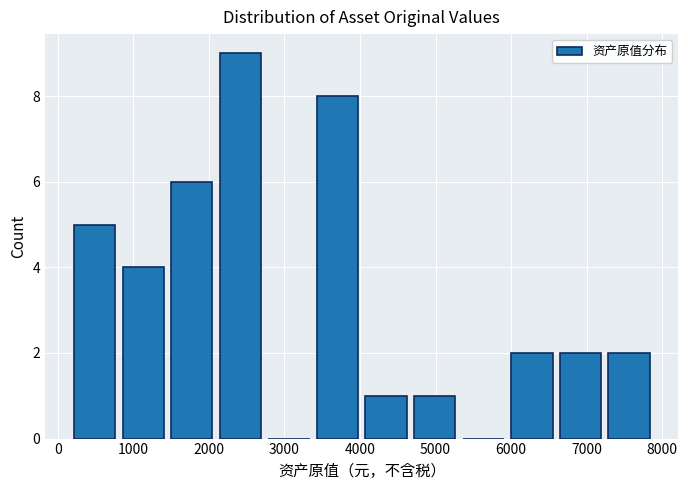

Reading left to right, list every bar in this chart as the range it spans on the x-axis followed by its height. Neither the bar edges nor the heights are printed on the chart, so give them approximately, as read against the axes.

200 to 800: 5
800 to 1500: 4
1500 to 2100: 6
2100 to 2700: 9
2700 to 3400: 0
3400 to 4000: 8
4000 to 4700: 1
4700 to 5300: 1
5300 to 6000: 0
6000 to 6600: 2
6600 to 7200: 2
7200 to 7900: 2